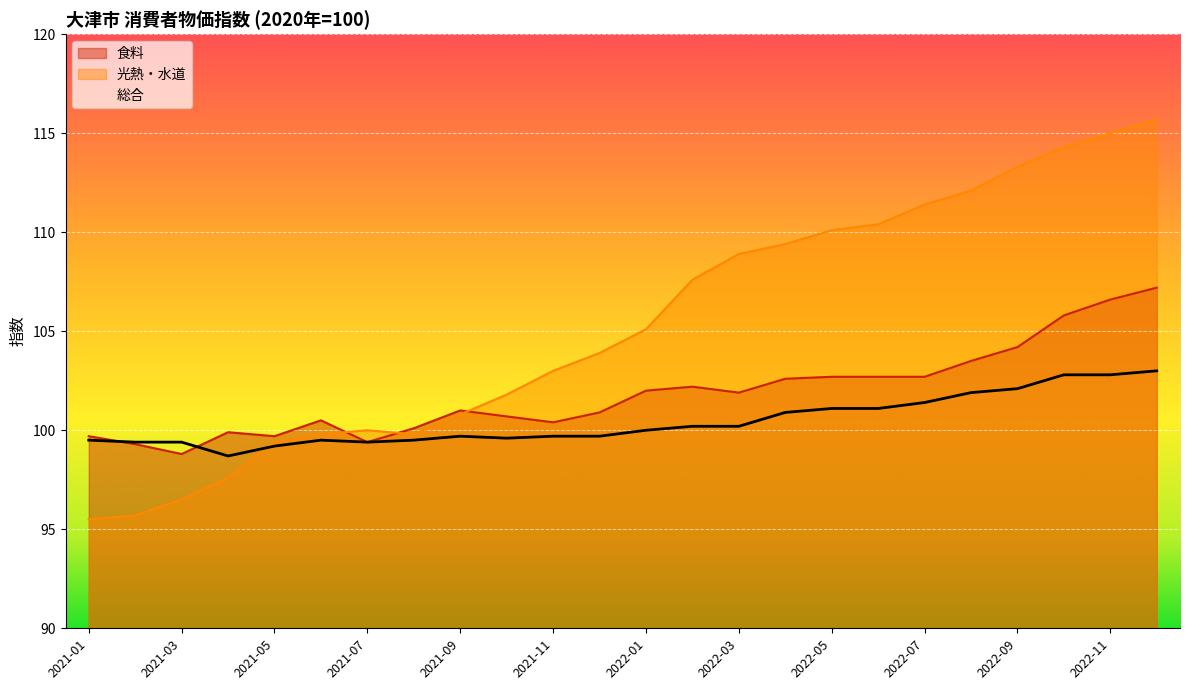

What is the sum of all 総合 values?

2410.8